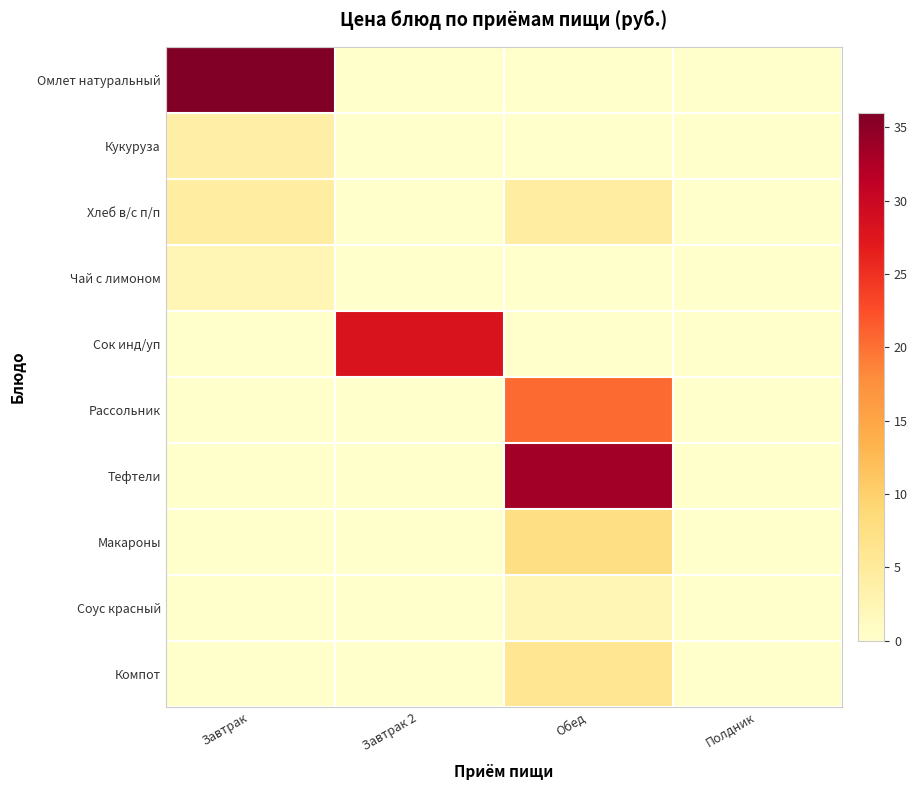

At which category is the sum across all series the highest?

Обед